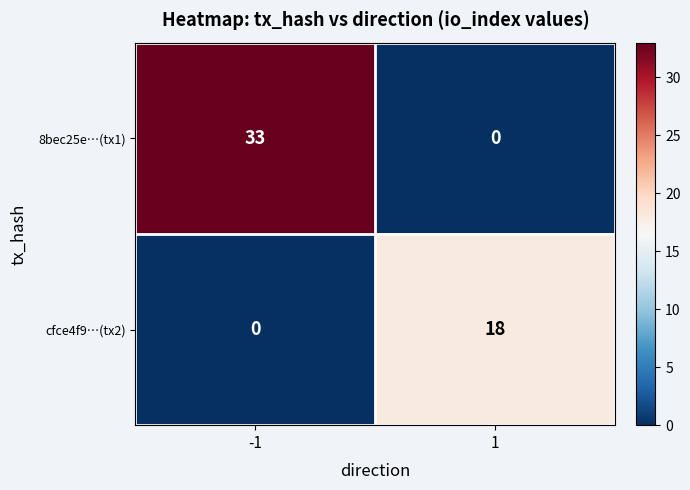

List the series in order of their overall mean, lowest first.

cfce4f9…(tx2), 8bec25e…(tx1)